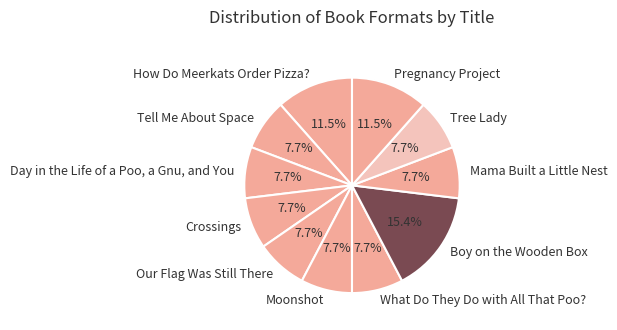

Does Day in the Life of a Poo, a Gnu, and You represent more than half of the total?

No